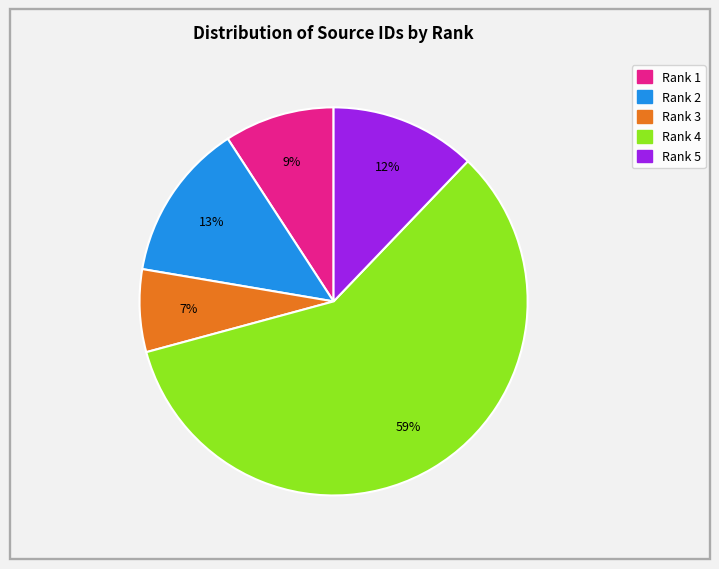

Is there any slice that represents more than half of the pie?

Yes